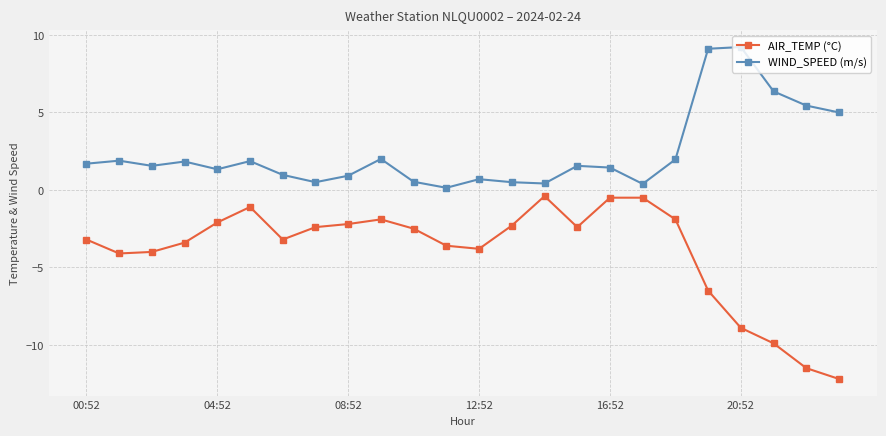

Which series has the widest spread of values?

AIR_TEMP (°C)